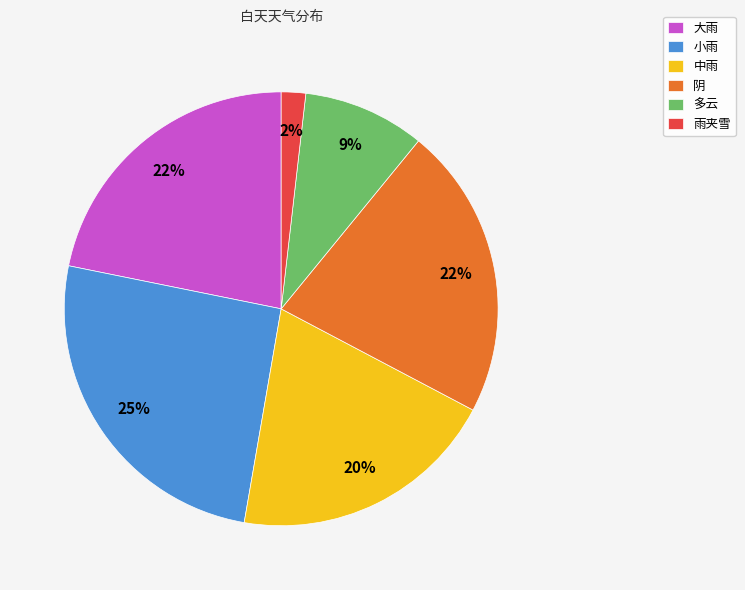

Is the sum of 雨夹雪 and 小雨 greater than half?

No